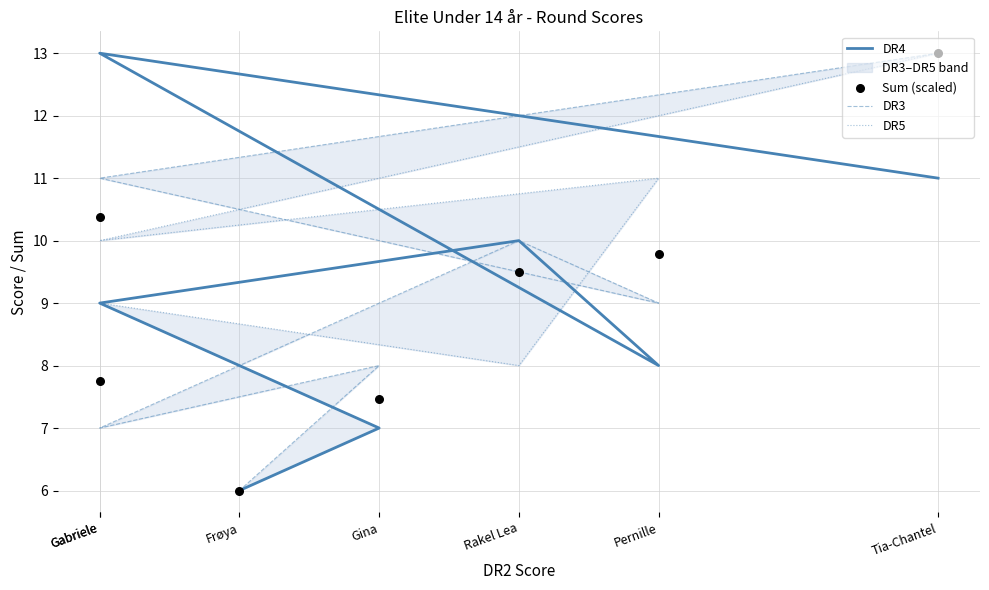

Which series has the largest Y range (max minus min)?

DR4